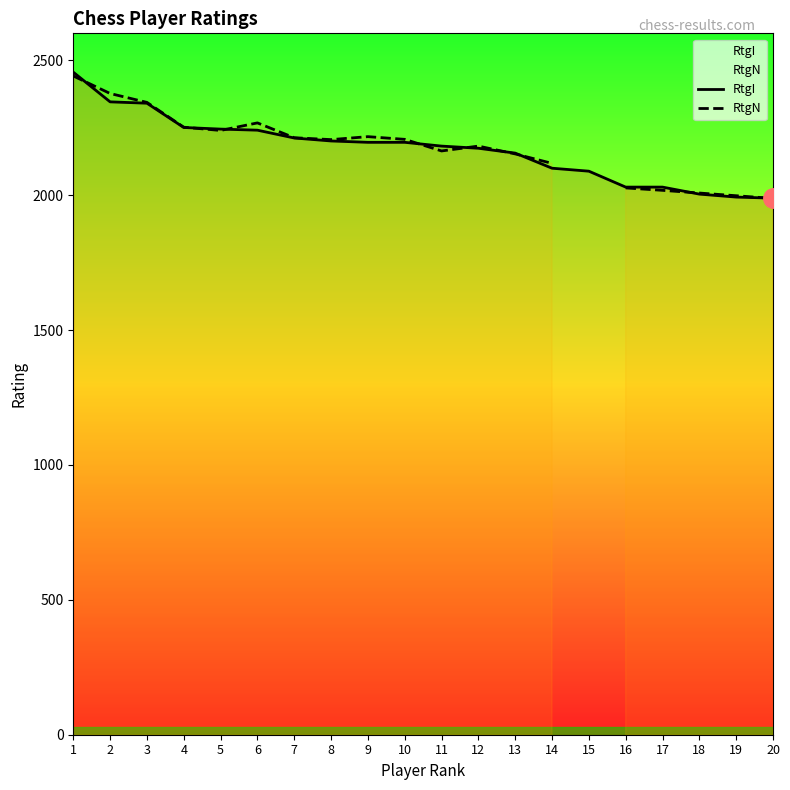

What is the value of the RtgI point at the 11th from the left?

2182.0